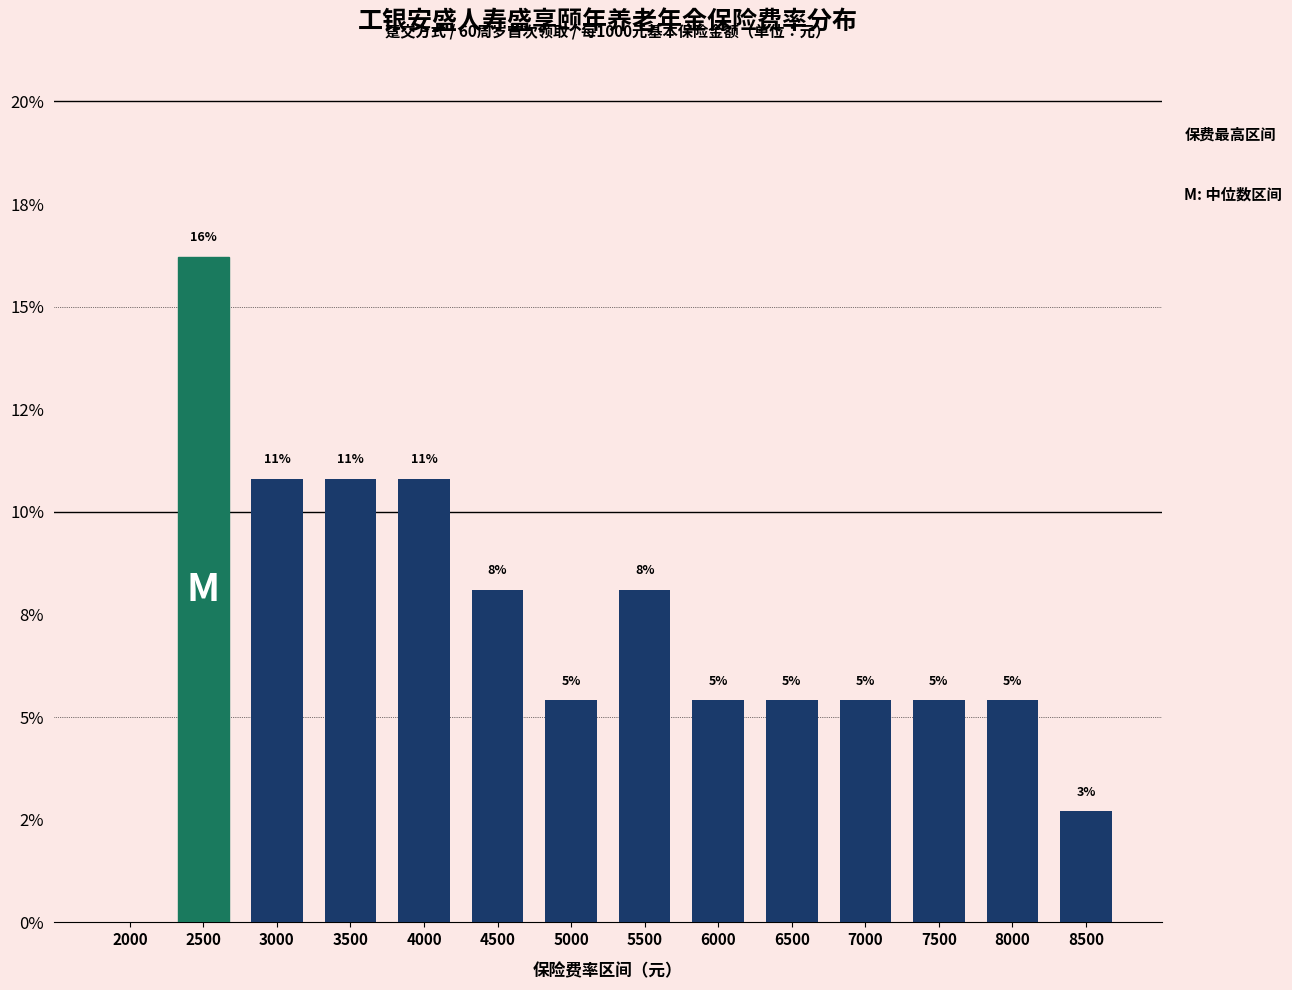

Are the bars horizontal?

No